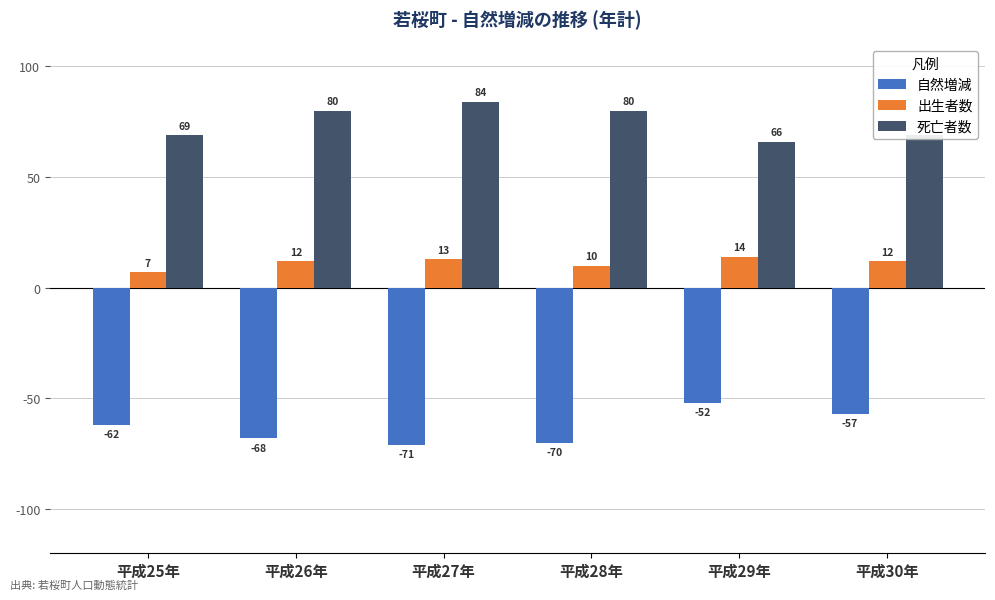

Is it true that 出生者数 equals 12 at 平成30年?

True